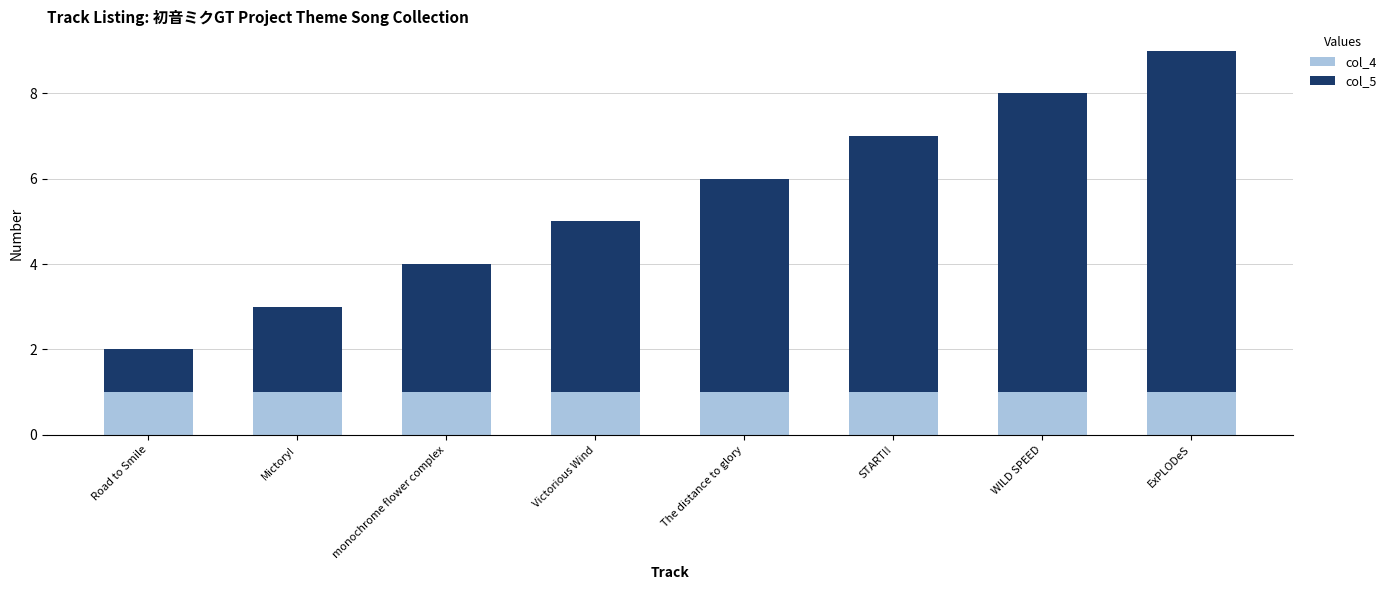

The col_4 series shows 1 at Road to Smile. True or false?

True